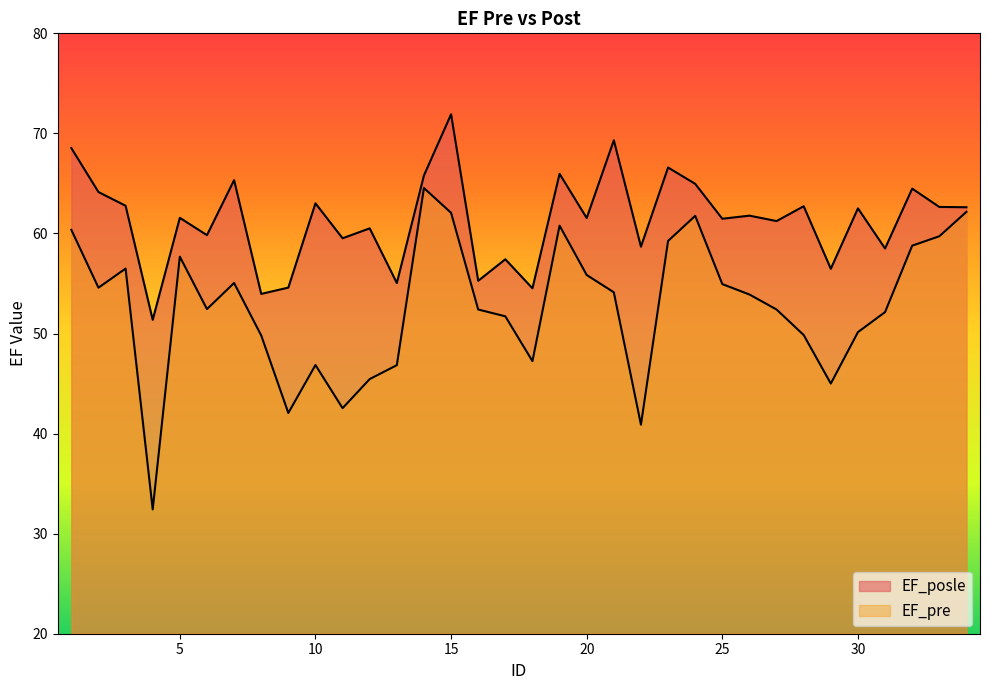

What is the approximate value of EF_pre at 10?

46.9